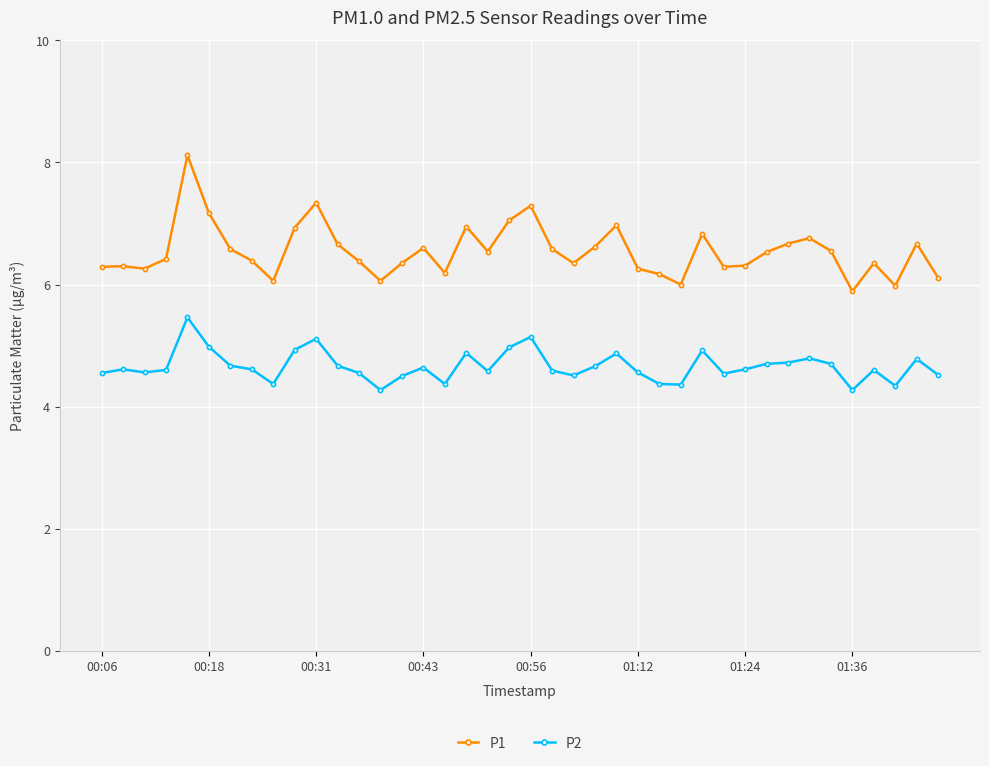

Count the number of data series in this chart.

2